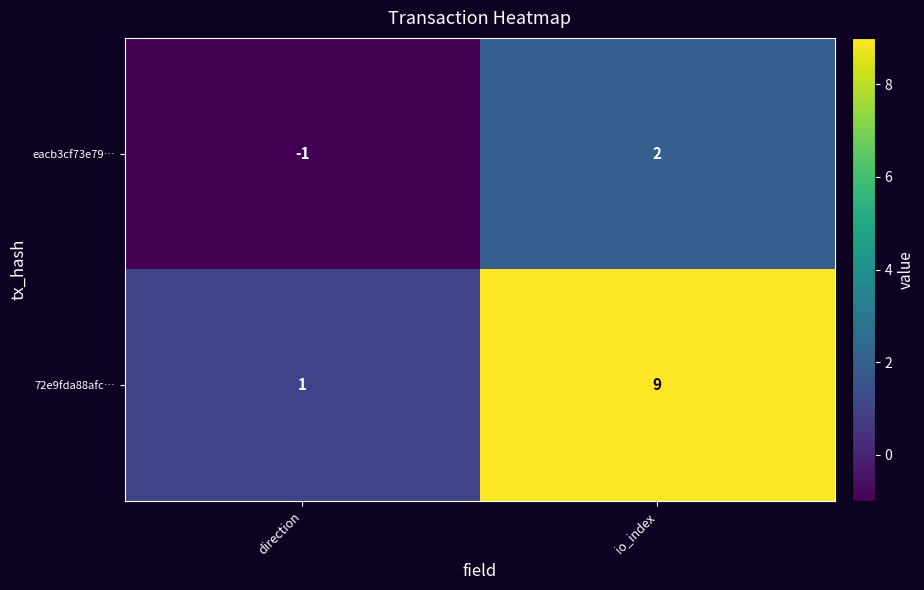

At which category is the sum across all series the highest?

io_index